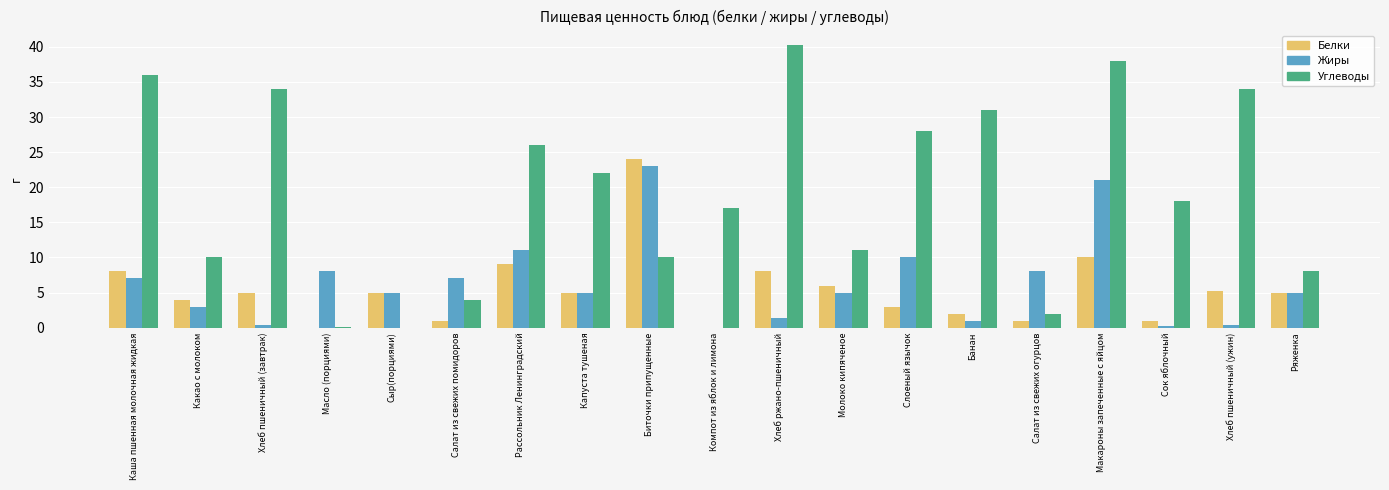

Is the value of Белки at Хлеб пшеничный (ужин) greater than the value of Углеводы at Салат из свежих огурцов?

Yes